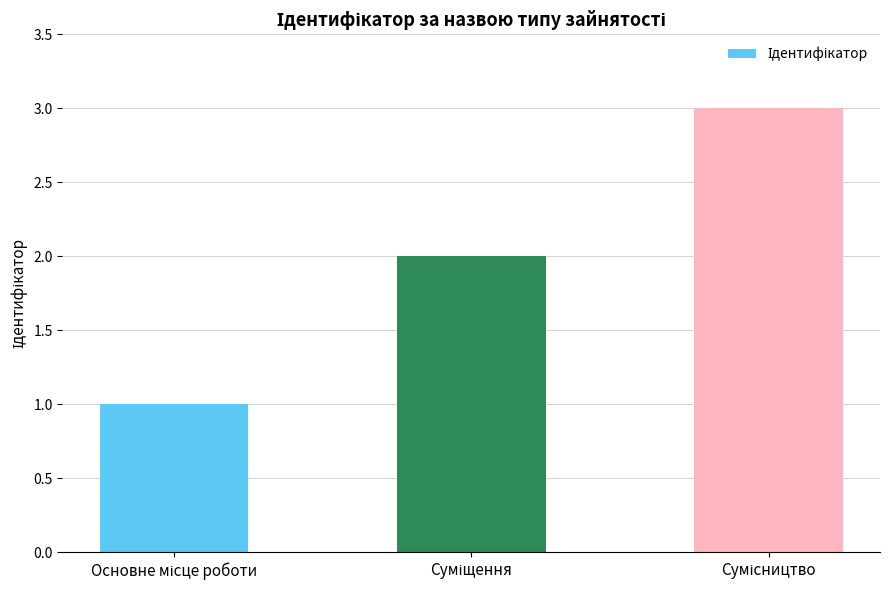

What is the greatest value displayed?

3